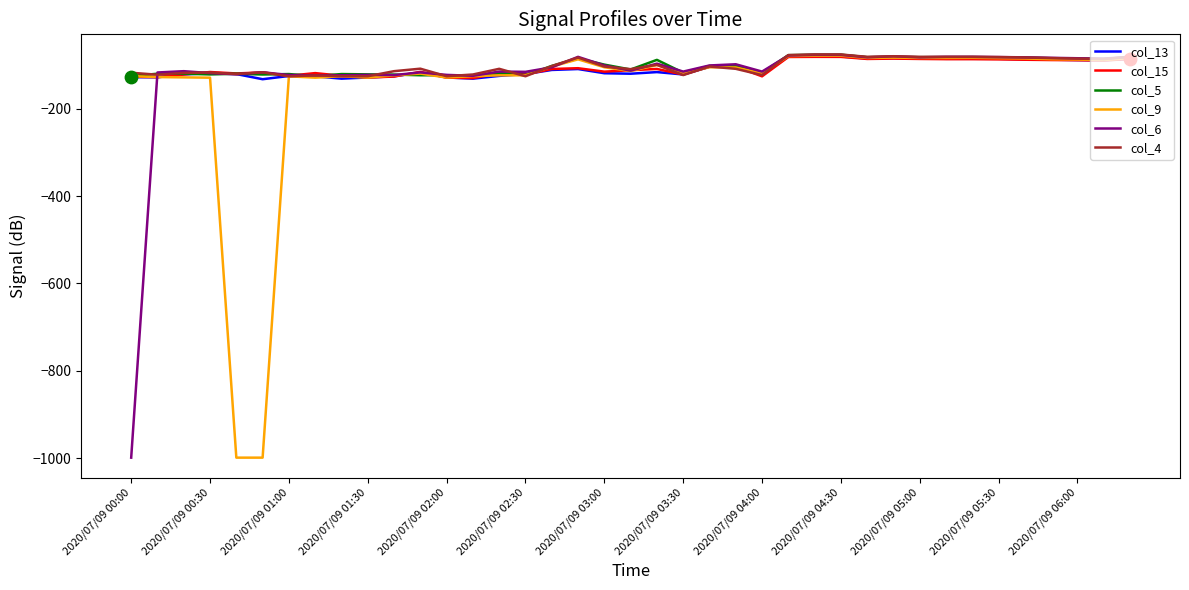

What is the maximum value for col_6?

-76.9